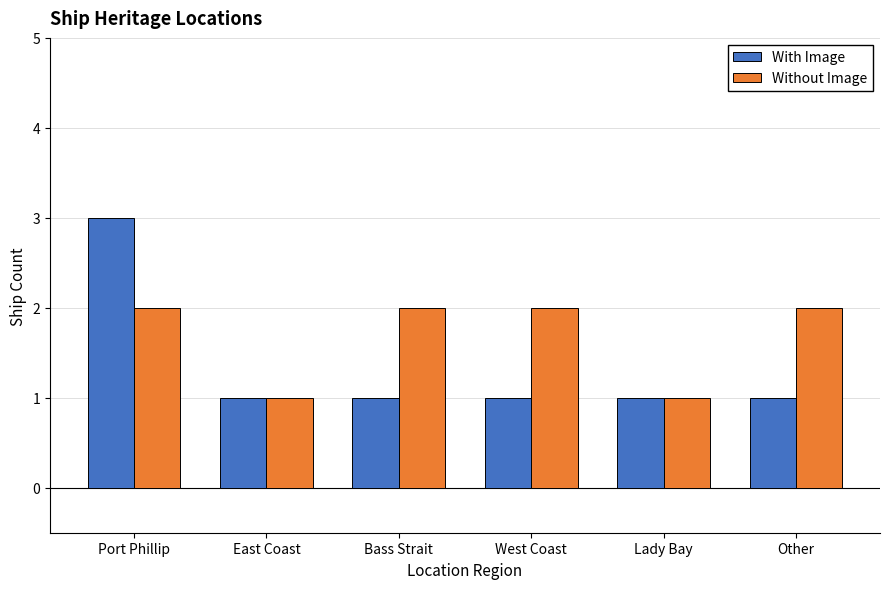

How many distinct data groups are displayed?

2